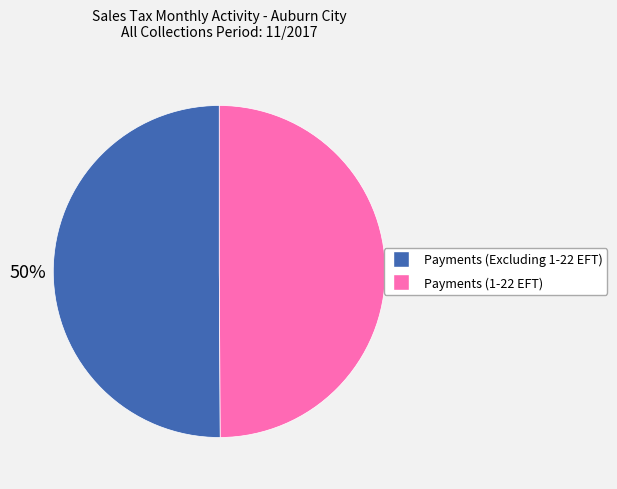

Do Payments (Excluding 1-22 EFT) and Payments (1-22 EFT) together represent more than half of the pie?

Yes